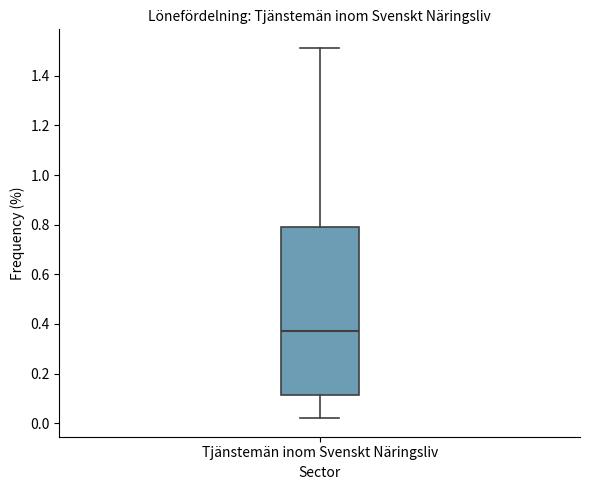

Read this box plot against the y-axis: the position of the median line, the range covered by the box, and the ends of both whiskers. The values are not printed on the chart, so give them approximately, as read against the axis.

median 0.38, box 0.12 to 0.78, whiskers 0.02 to 1.52